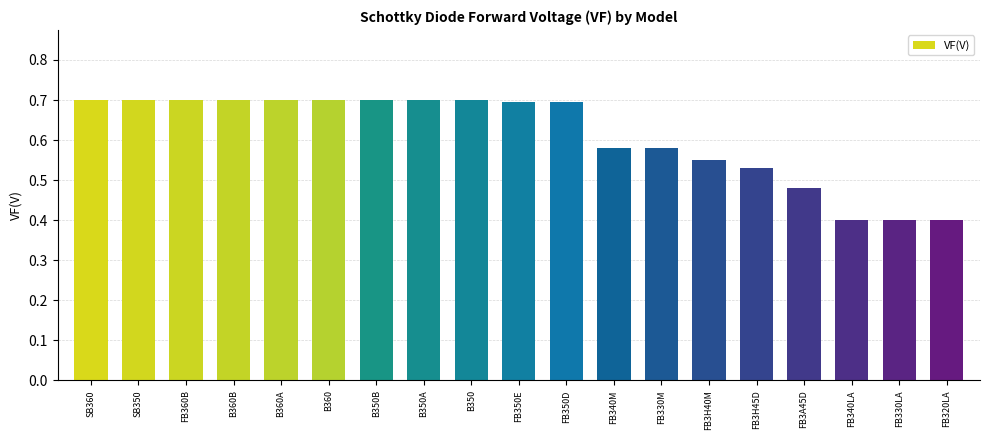

The value at FB340M is 0.8. True or false?

False